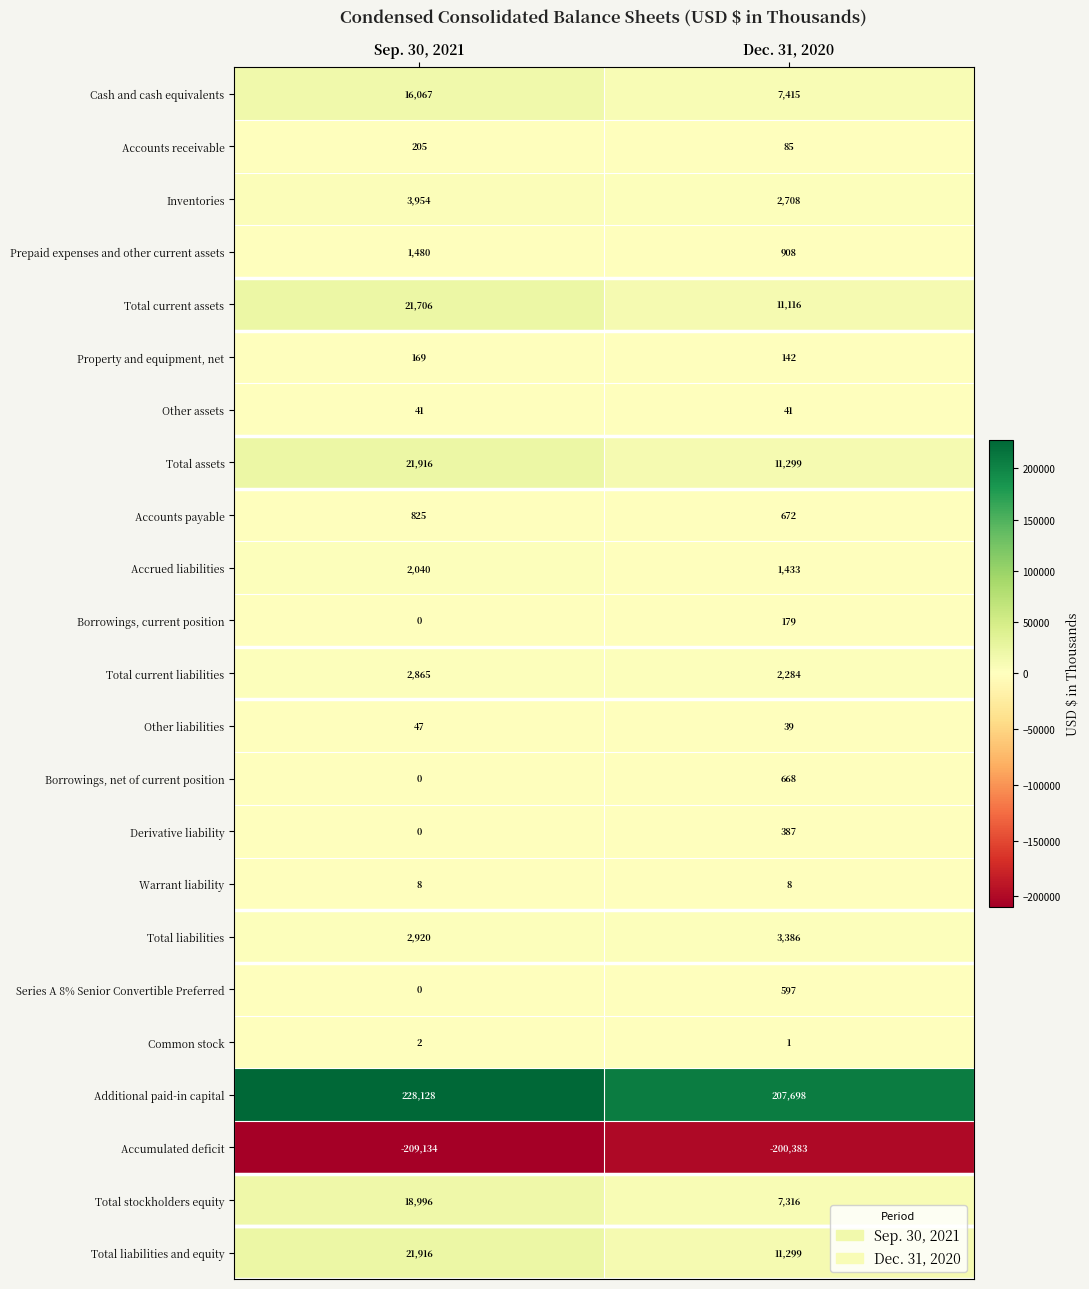

Which series has the largest range (max minus min)?

Additional paid-in capital